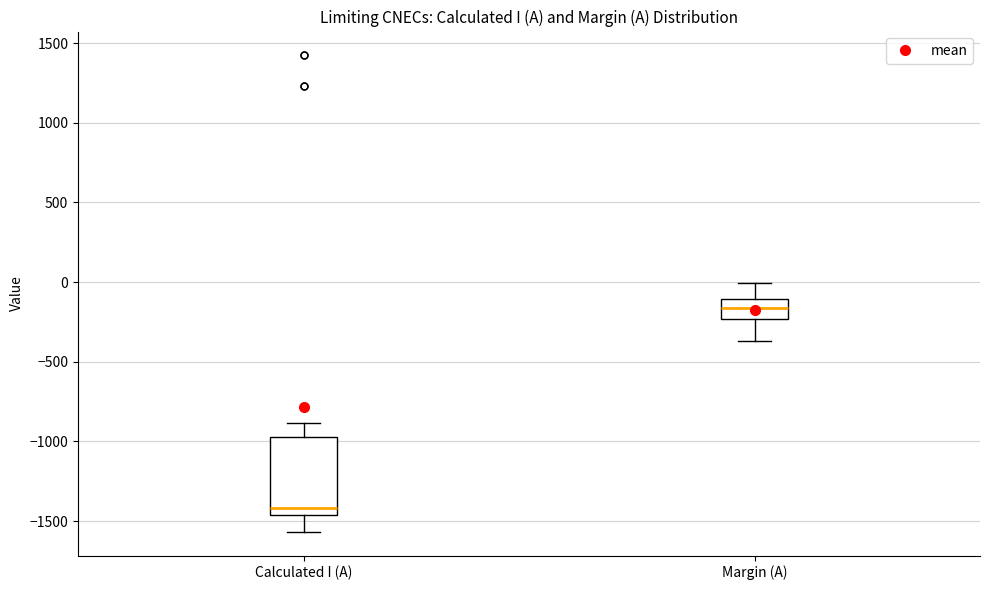

Which box's median line is the lowest?

Calculated I (A)